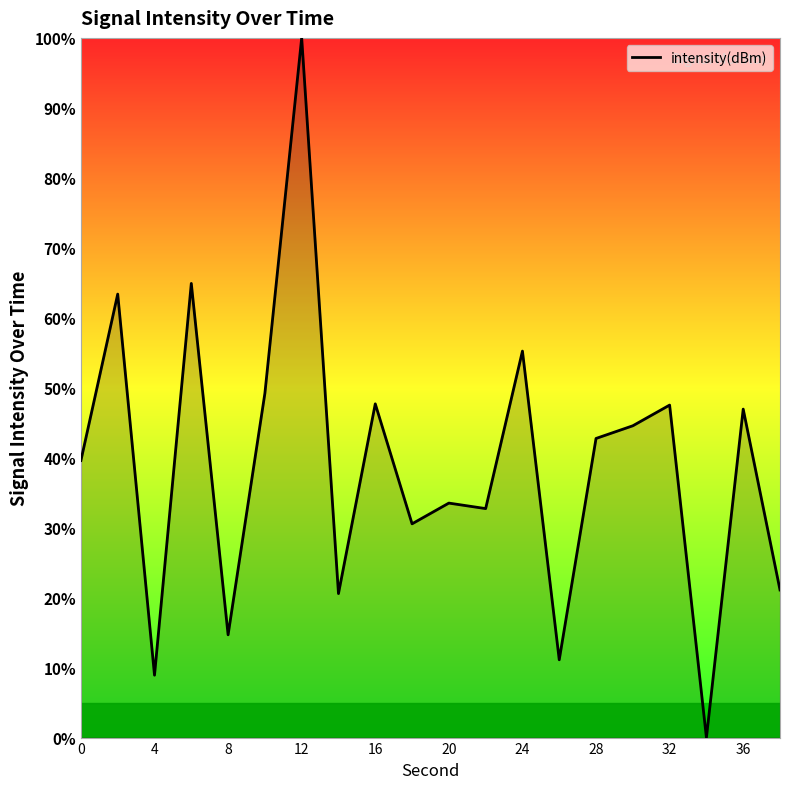

What is the maximum value shown in the chart?

100.0